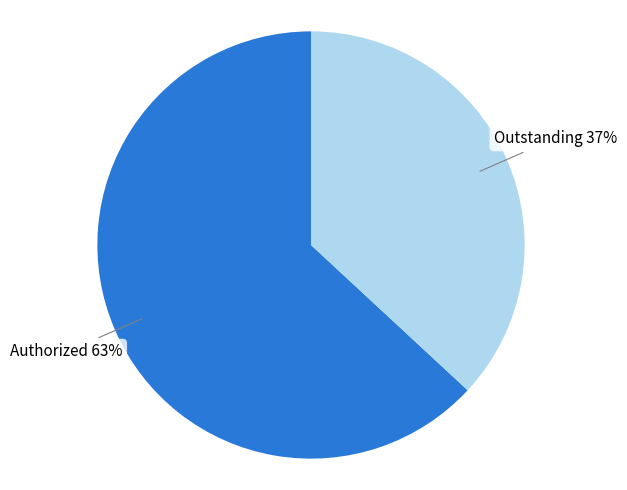

How many slices are in this pie chart?

2